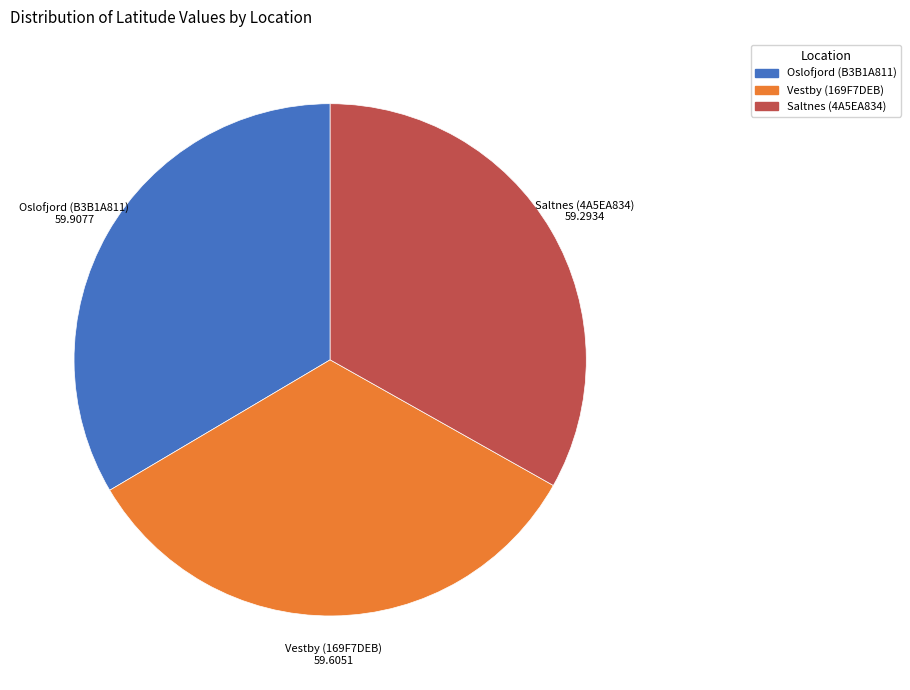

Combined, do Oslofjord (B3B1A811) and Saltnes (4A5EA834) account for over 50%?

Yes